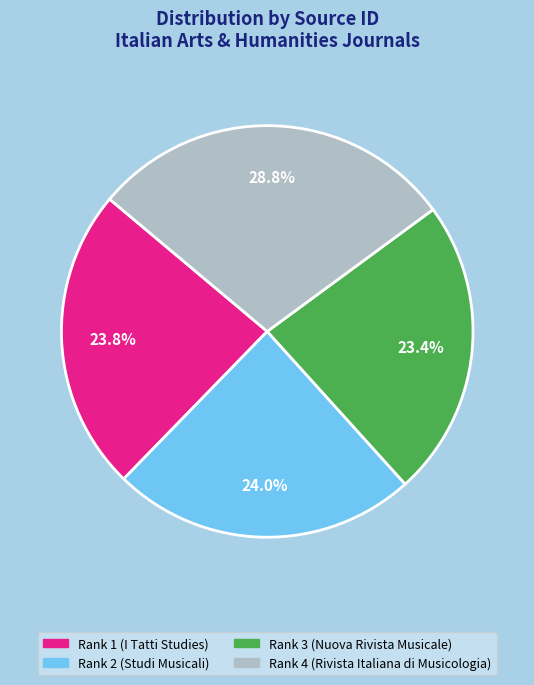

Is there any slice that represents more than half of the pie?

No